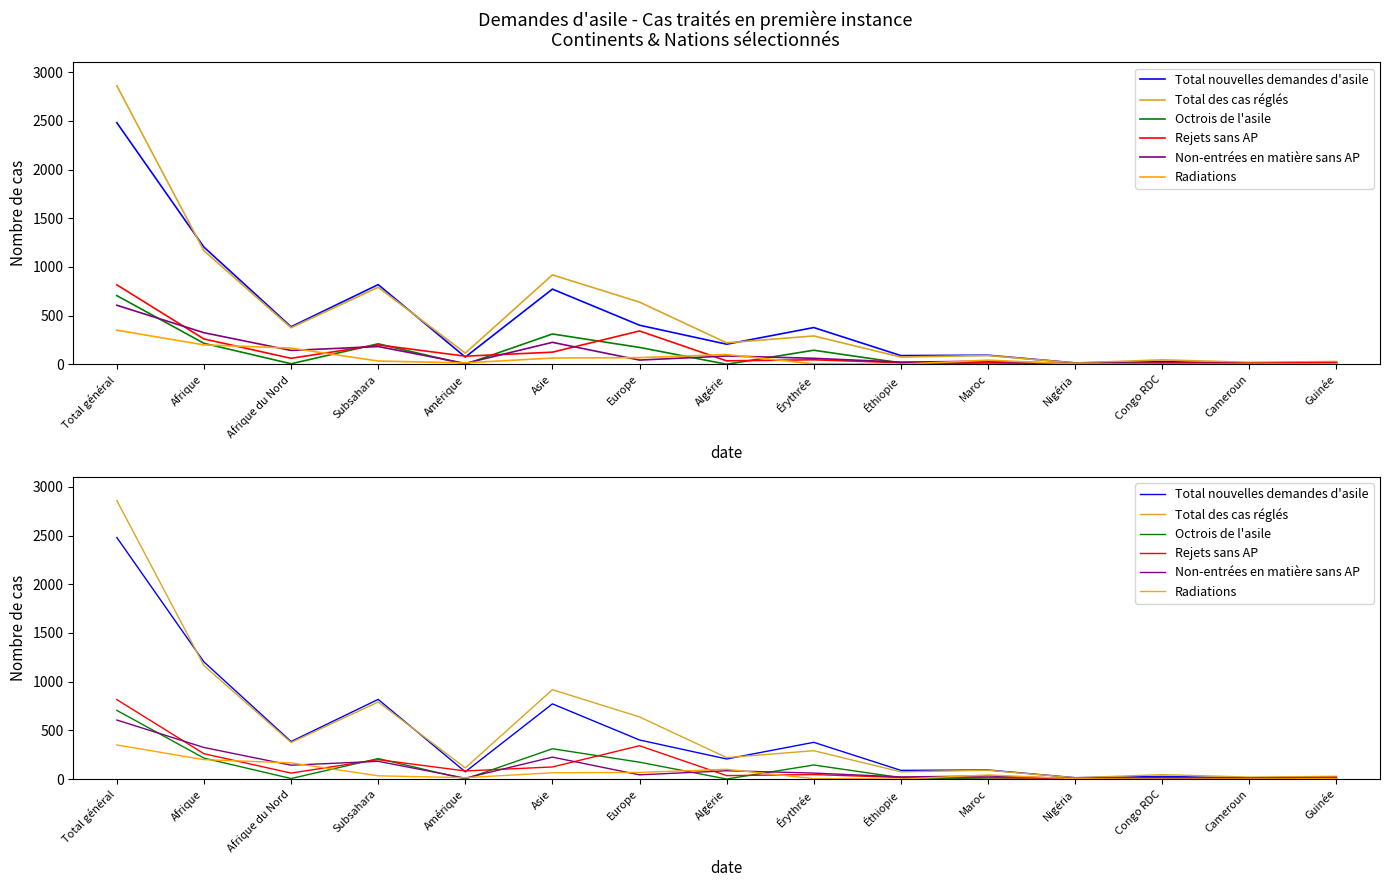

What is the value of the Total des cas réglés point at the 15th from the left?

28